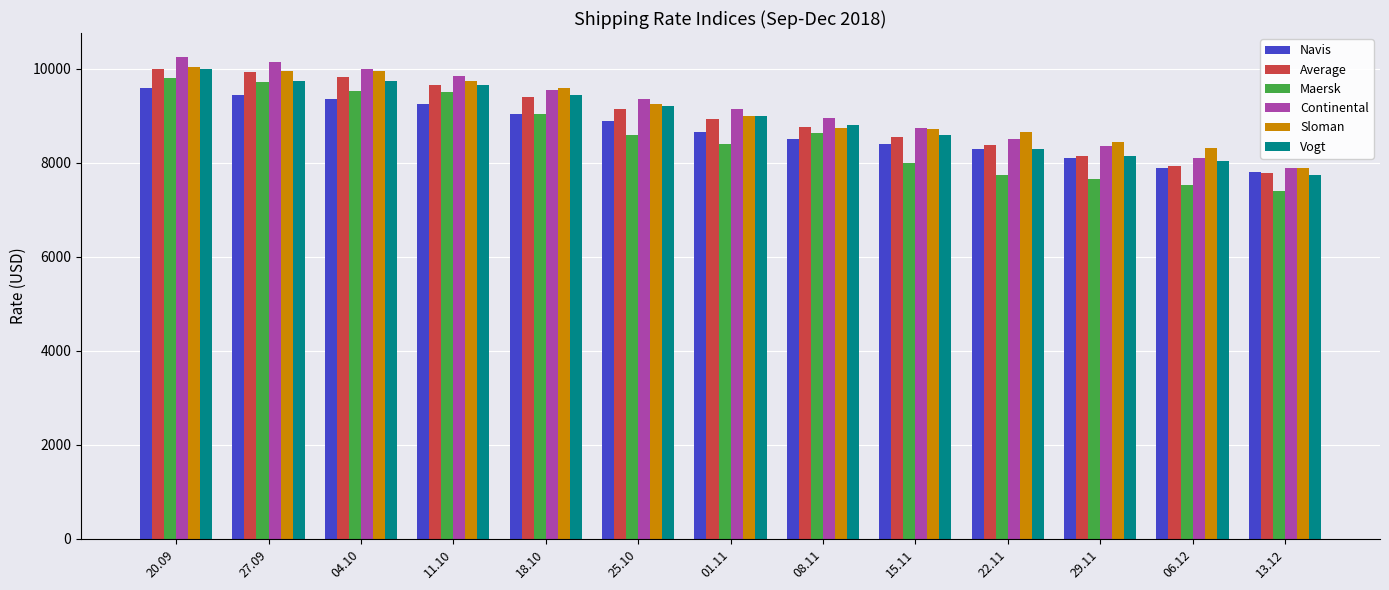

The value of Continental at 01.11 is 3560. True or false?

False